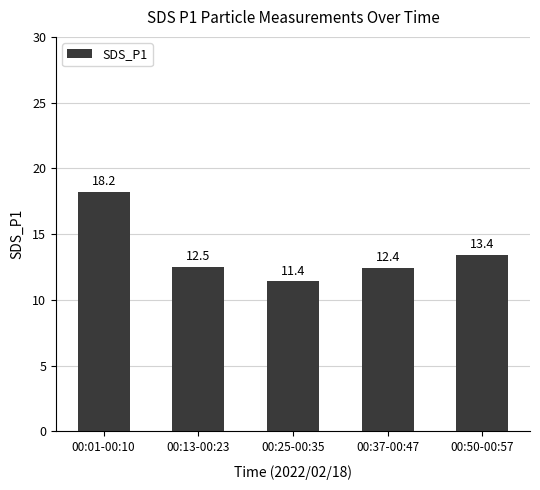

Rank the categories by value from lowest to highest.

00:25-00:35, 00:37-00:47, 00:13-00:23, 00:50-00:57, 00:01-00:10